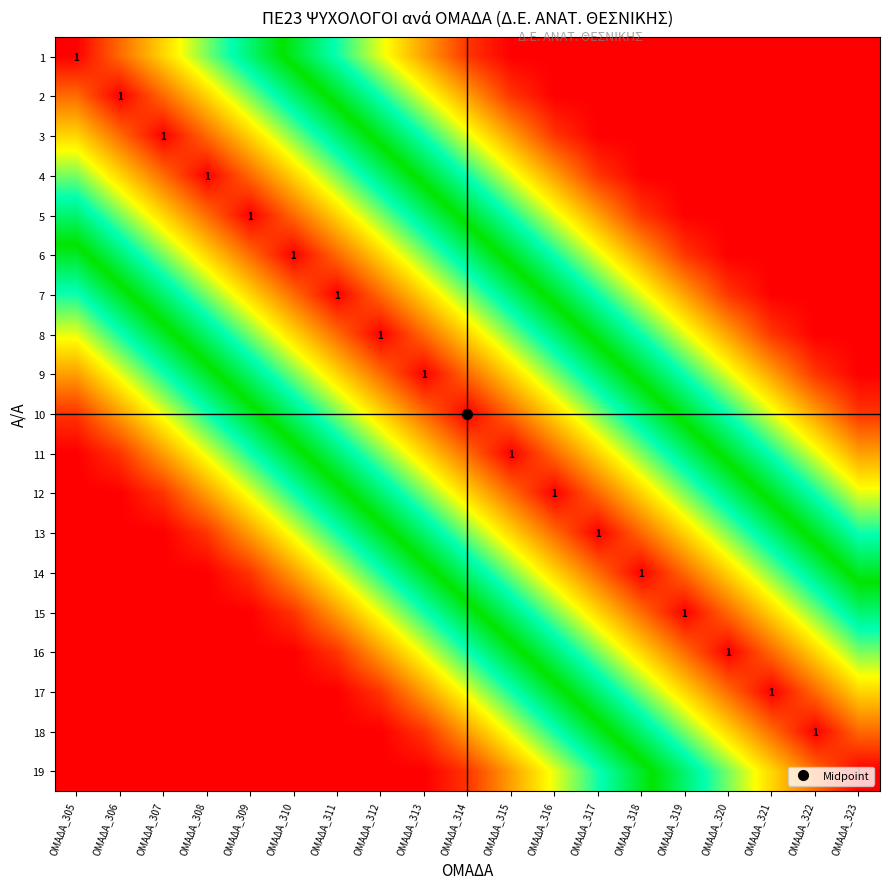

Which category has the highest value across all series?

ΟΜΑΔΑ_305